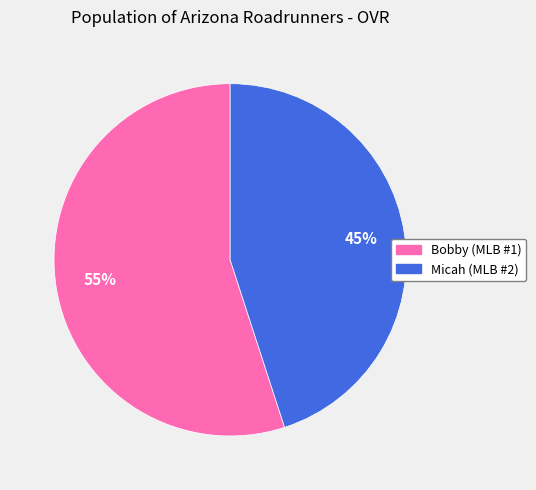

Is it true that Micah is 45% of the pie?

True